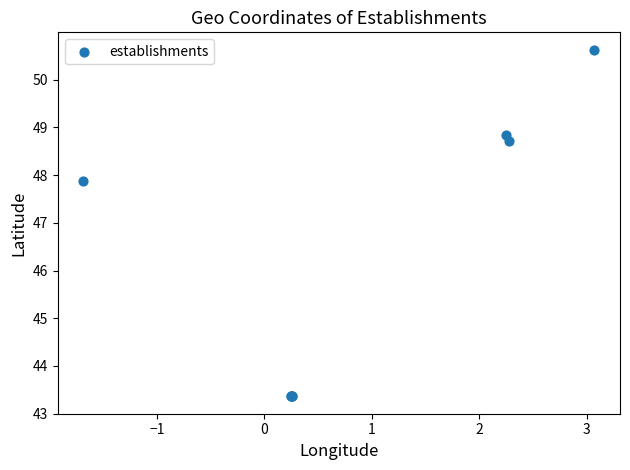

What Y value in the scatter plot is closest to 46?

47.9